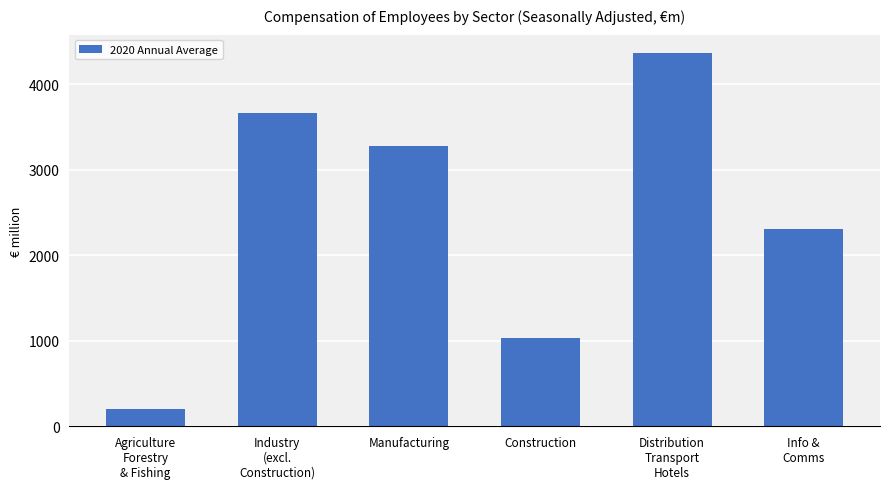

How many bars are there in total?

6